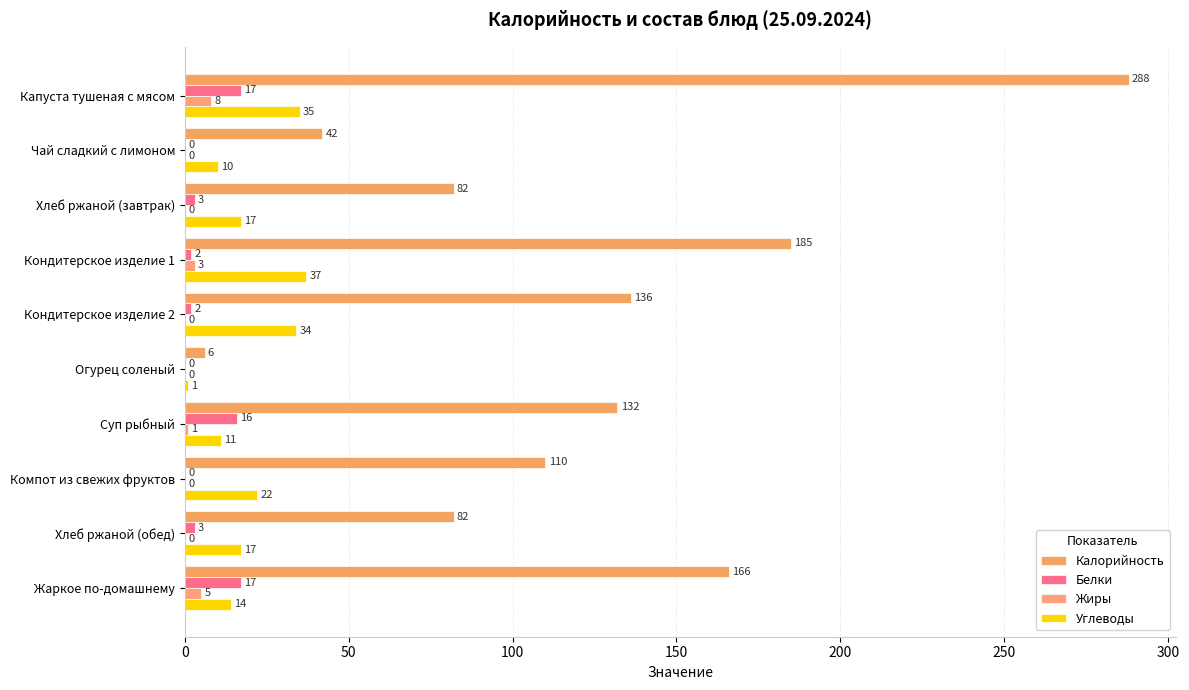

How many categories are shown in the chart?

10